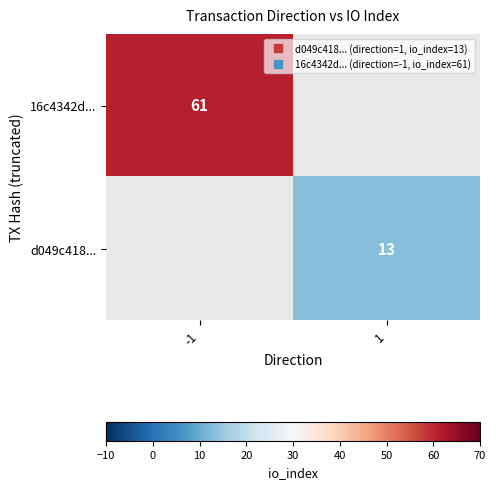

How many distinct data groups are displayed?

2